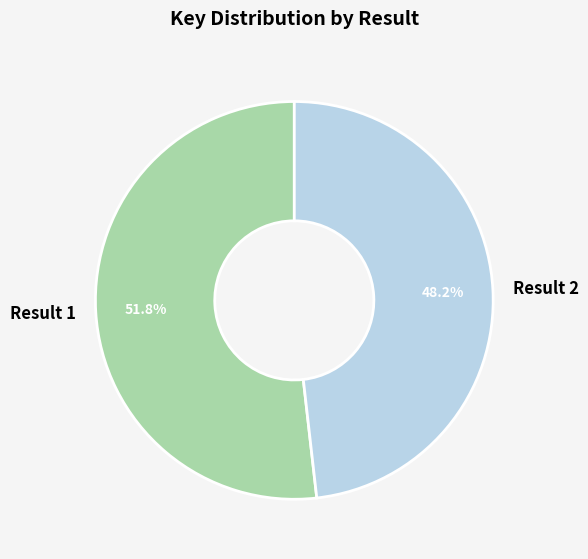

What is the ratio of the value at Result 1 to the value at Result 2?

1.1